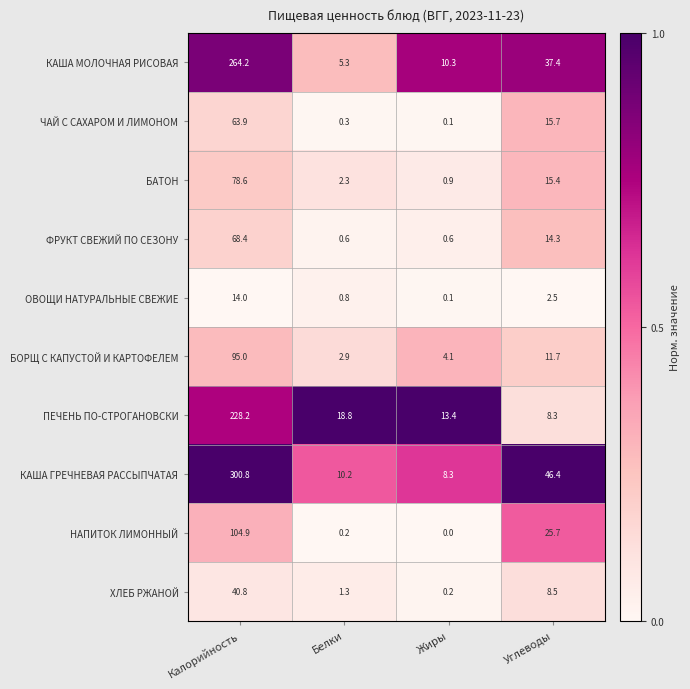

List the series in order of their peak value, lowest first.

ОВОЩИ НАТУРАЛЬНЫЕ СВЕЖИЕ, ХЛЕБ РЖАНОЙ, ЧАЙ С САХАРОМ И ЛИМОНОМ, ФРУКТ СВЕЖИЙ ПО СЕЗОНУ, БАТОН, БОРЩ С КАПУСТОЙ И КАРТОФЕЛЕМ, НАПИТОК ЛИМОННЫЙ, ПЕЧЕНЬ ПО-СТРОГАНОВСКИ, КАША МОЛОЧНАЯ РИСОВАЯ, КАША ГРЕЧНЕВАЯ РАССЫПЧАТАЯ